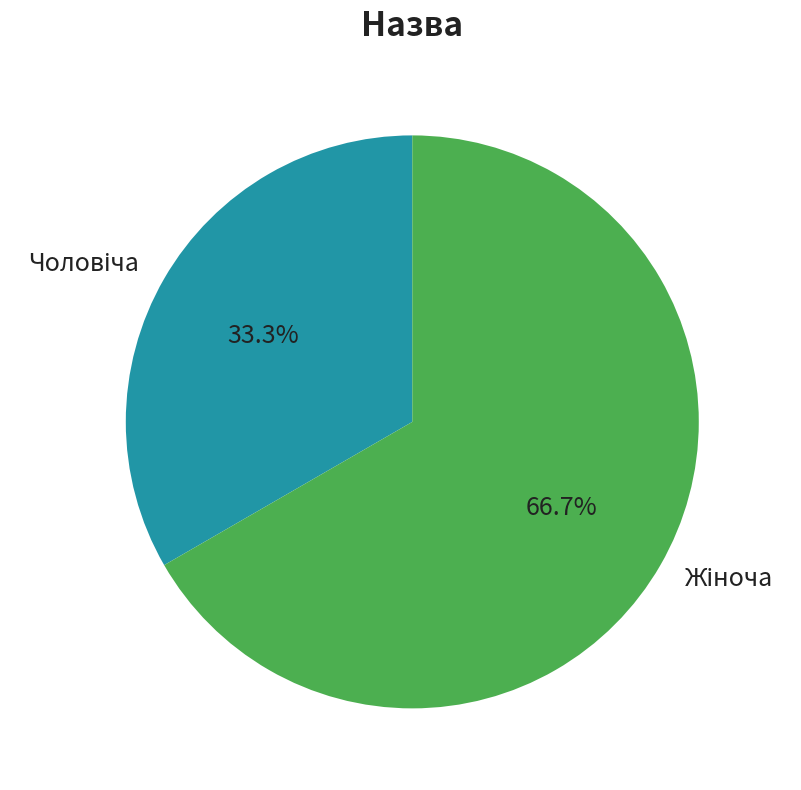

Is there any slice that represents more than half of the pie?

Yes